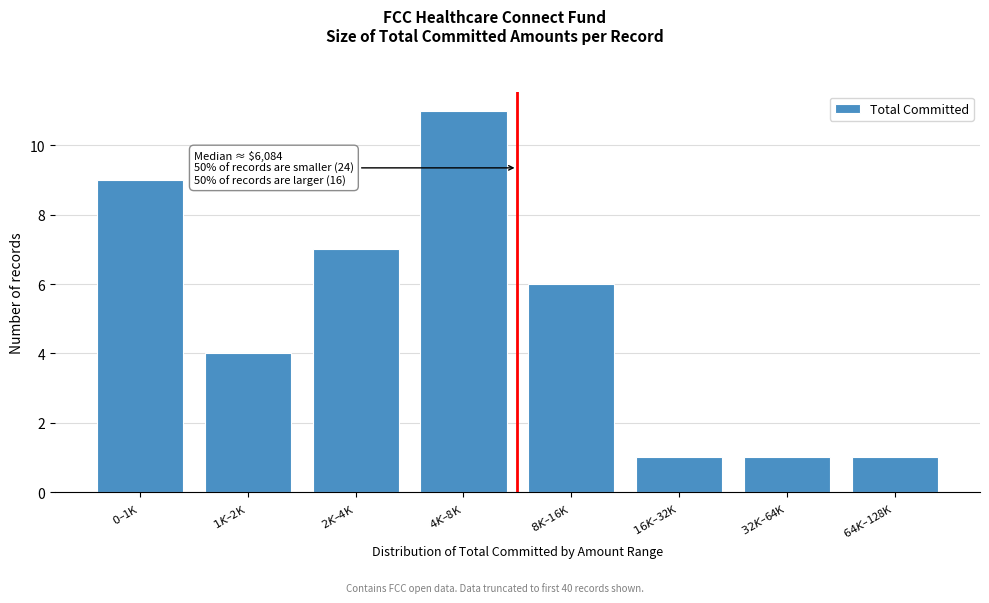

What is the maximum value shown in the chart?

11